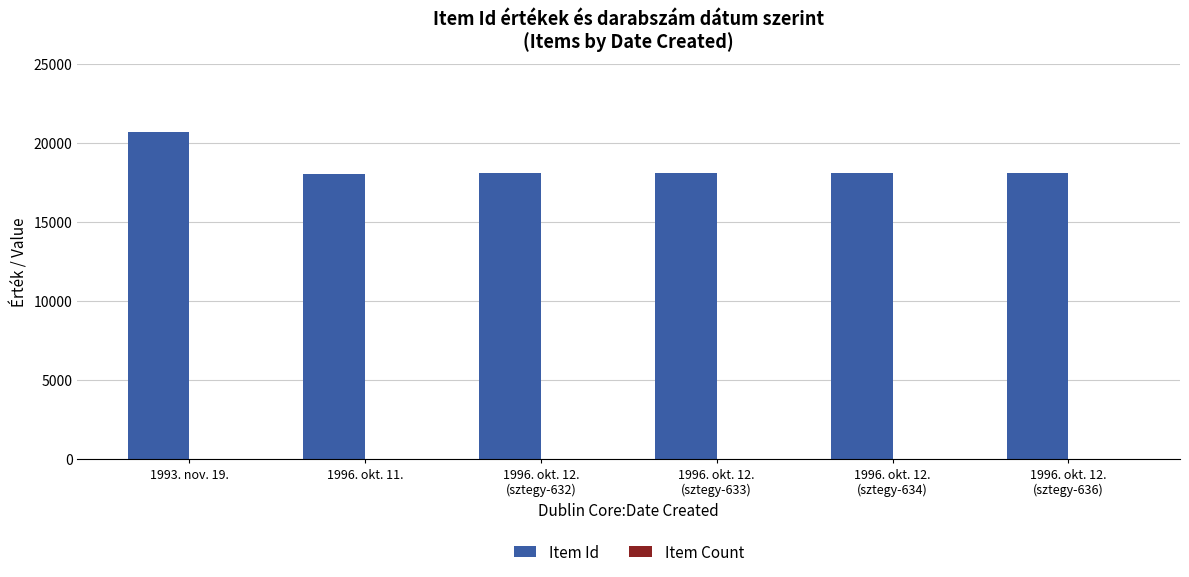

Which series has the largest total across all categories?

Item Id